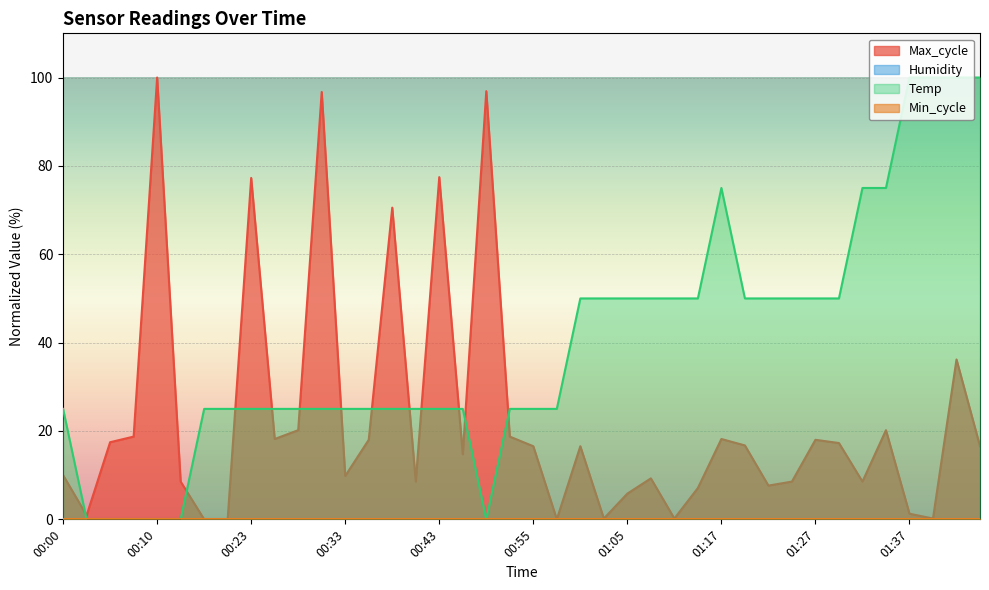

Between 00:07 and 01:22, which series saw the biggest shift?

Temp